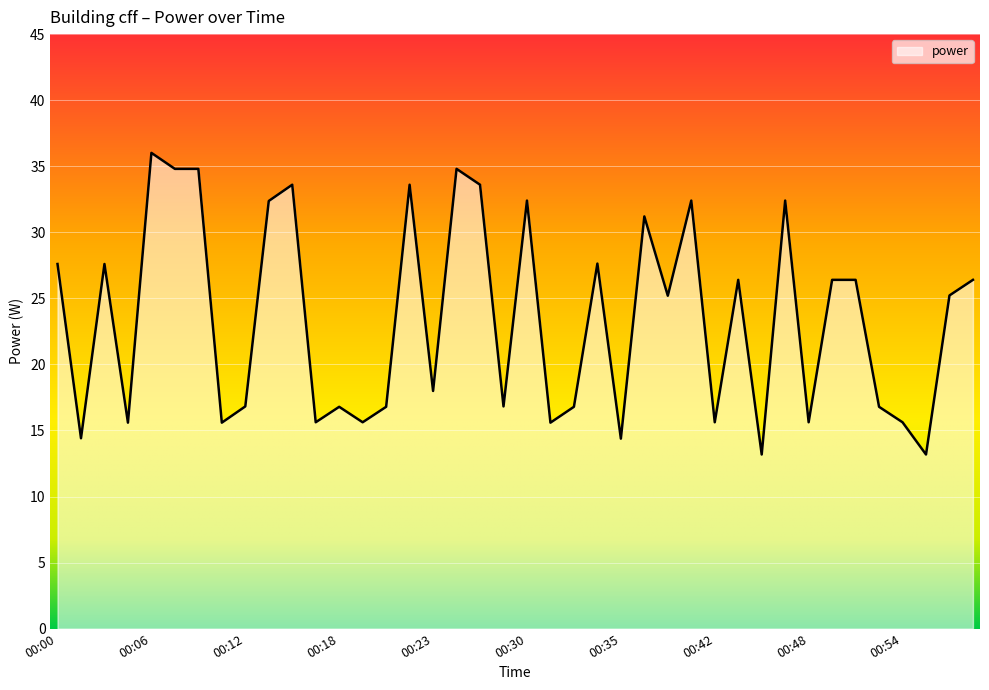

What is the minimum value shown in the chart?

13.2